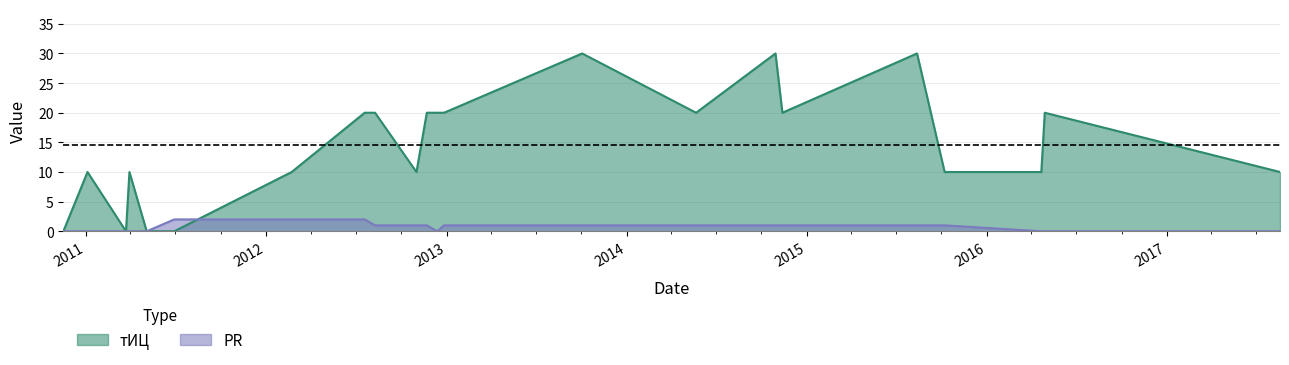

Which series has the widest spread of values?

тИЦ